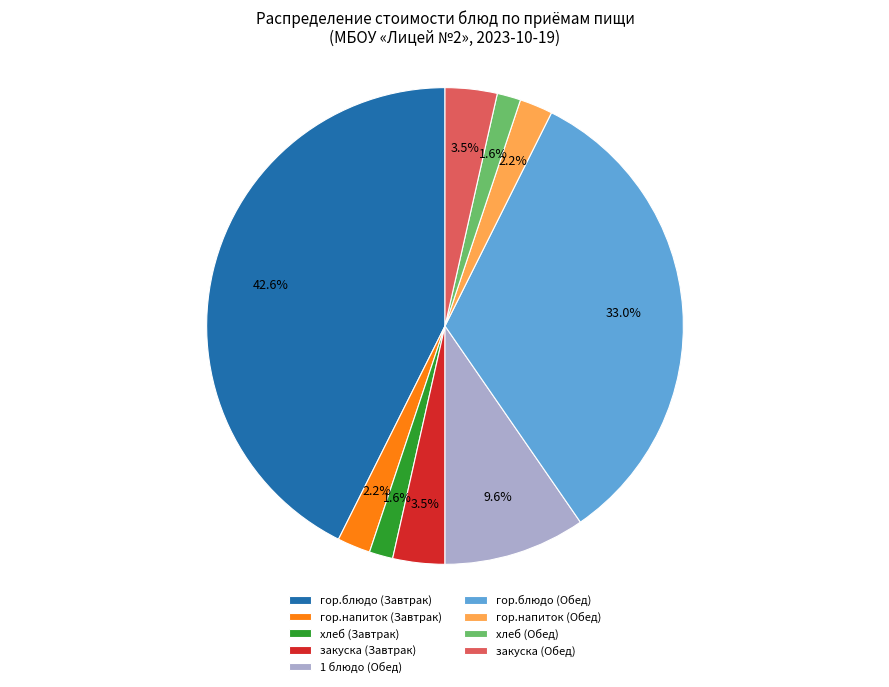

Which category has the biggest portion of the pie?

гор.блюдо (Завтрак)